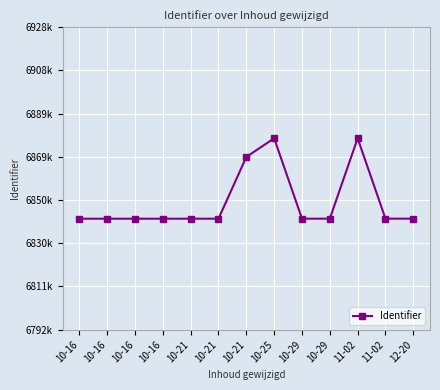

Is this an area chart (filled region under the line)?

No